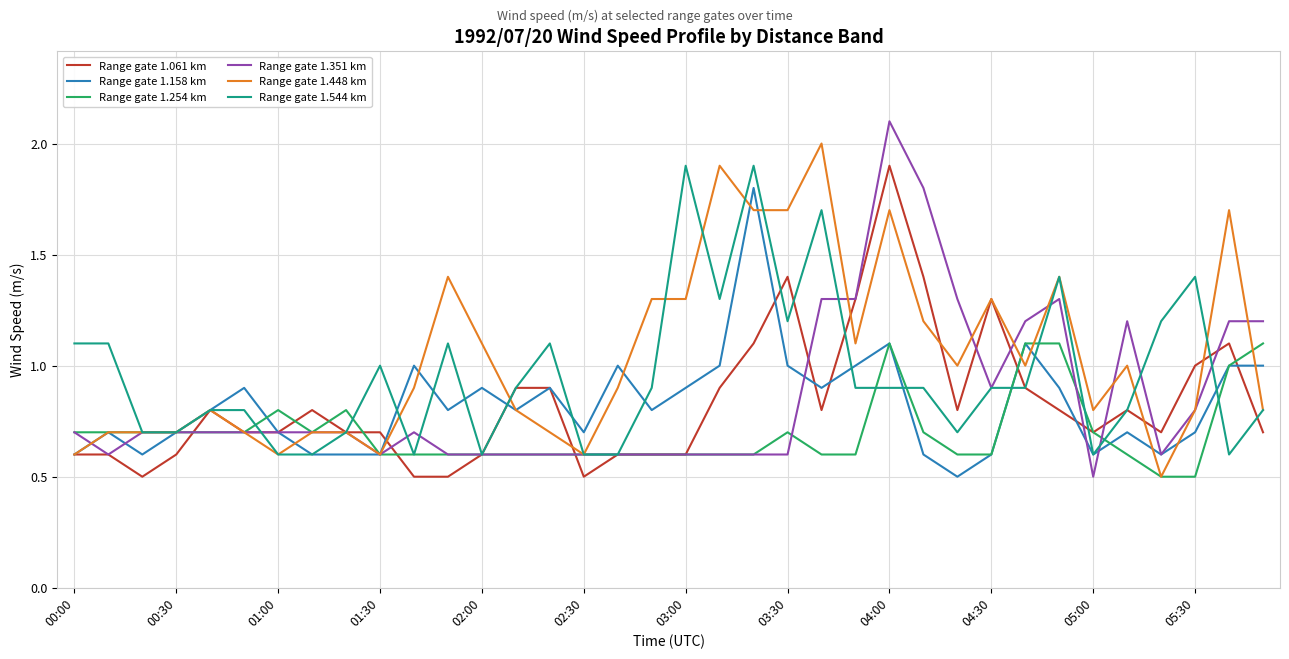

What is the minimum value shown in the chart?

0.5